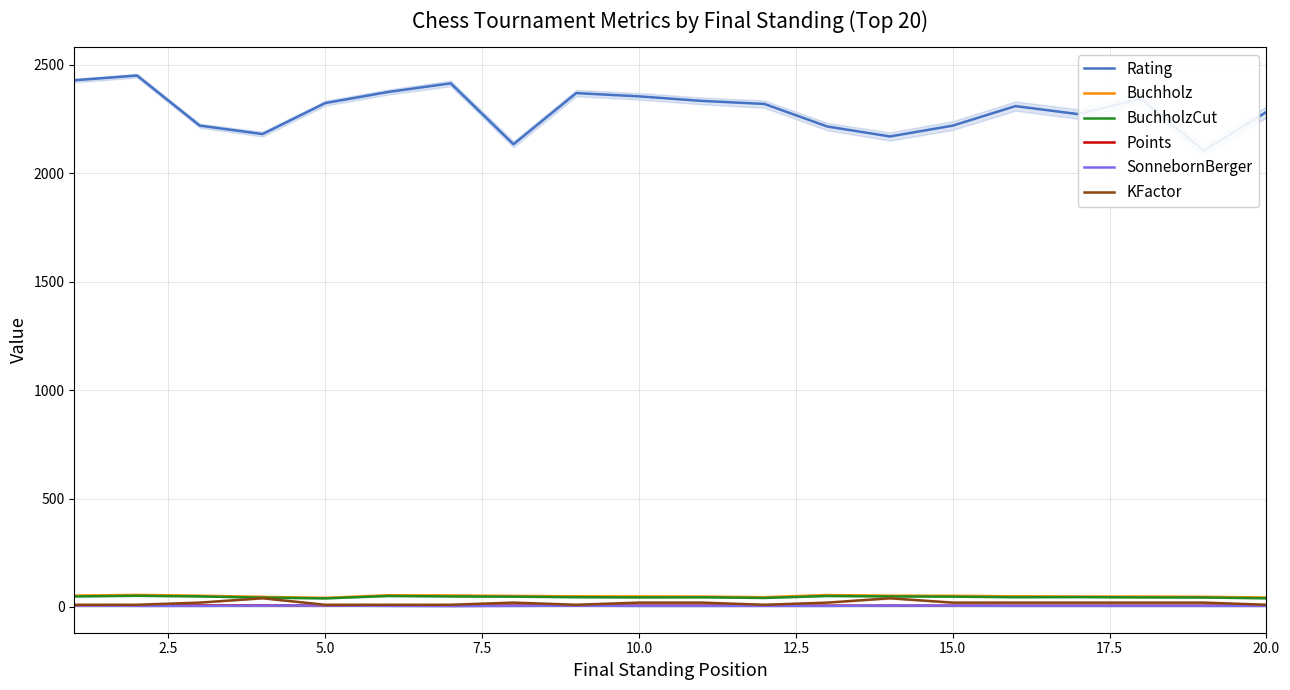

The value of Rating at 7.5 is 822.9. True or false?

False